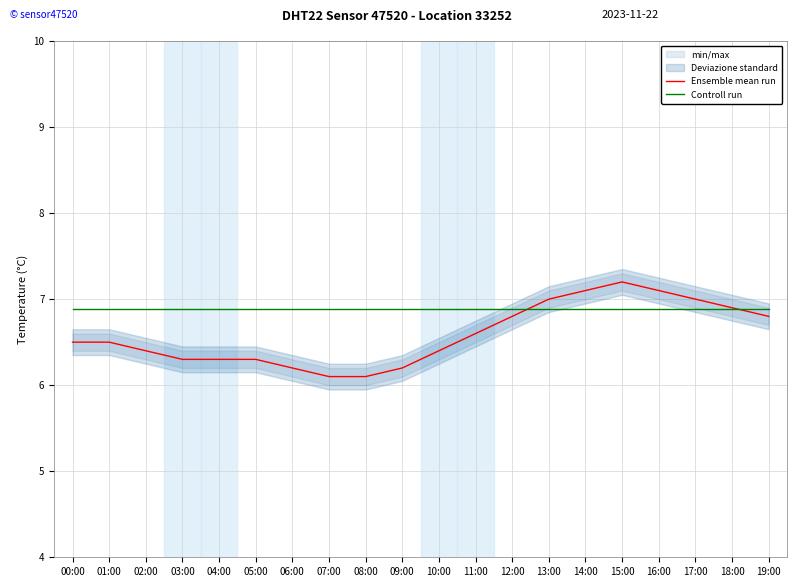

Rank the series by their average value, from highest to lowest.

Controll run, Ensemble mean run